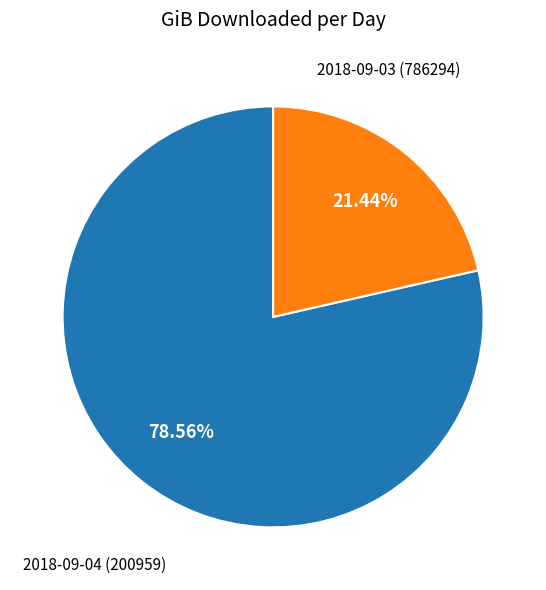

What is the smallest slice in the pie chart?

2018-09-04